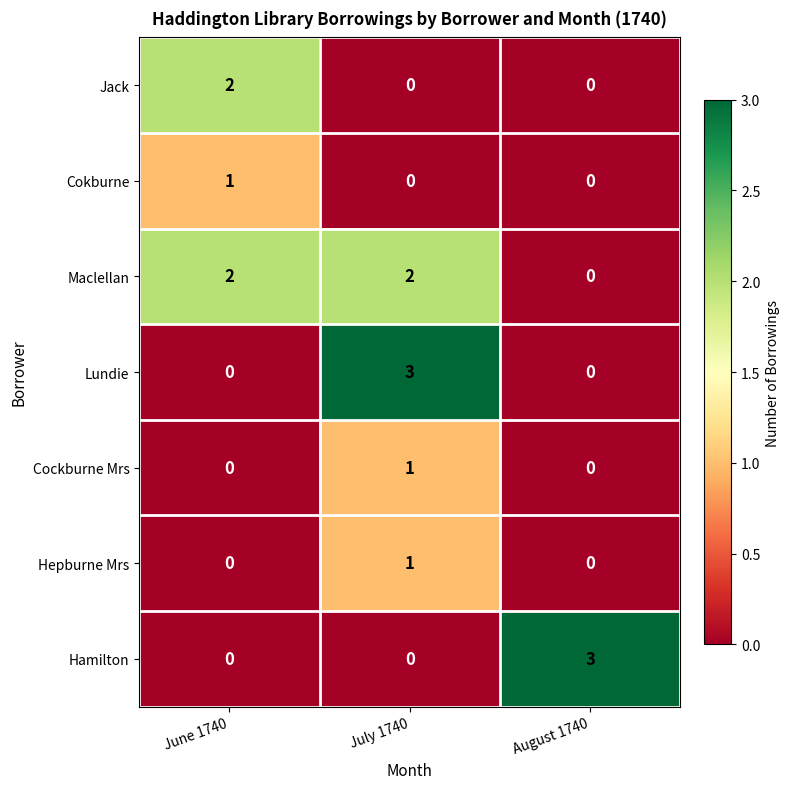

Reading left to right, what are all the values shown in this chart?

Jack: June 1740=2	July 1740=0	August 1740=0
Cokburne: June 1740=1	July 1740=0	August 1740=0
Maclellan: June 1740=2	July 1740=2	August 1740=0
Lundie: June 1740=0	July 1740=3	August 1740=0
Cockburne Mrs: June 1740=0	July 1740=1	August 1740=0
Hepburne Mrs: June 1740=0	July 1740=1	August 1740=0
Hamilton: June 1740=0	July 1740=0	August 1740=3